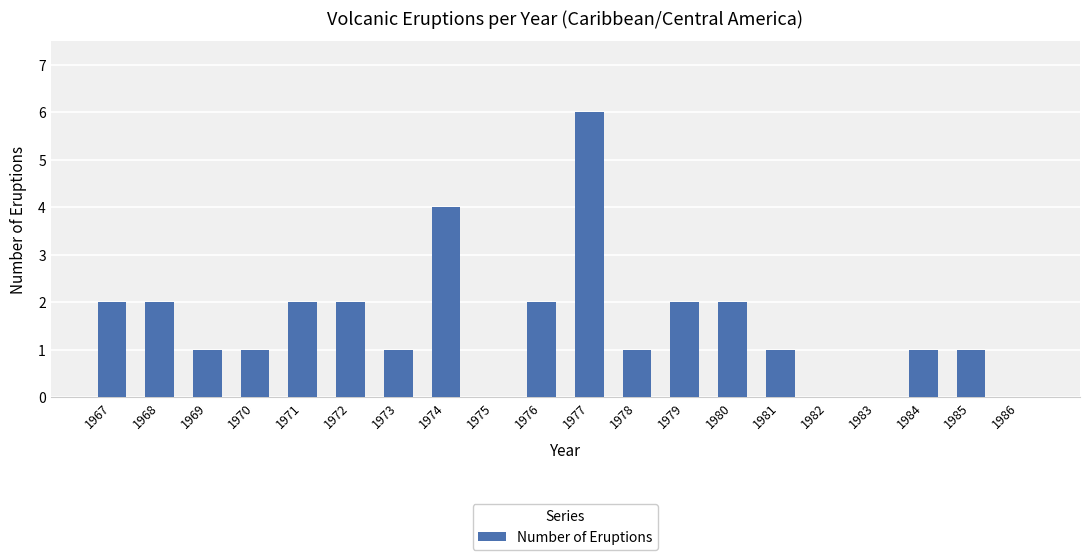

True or false: the data shows 1 at 1985.

True